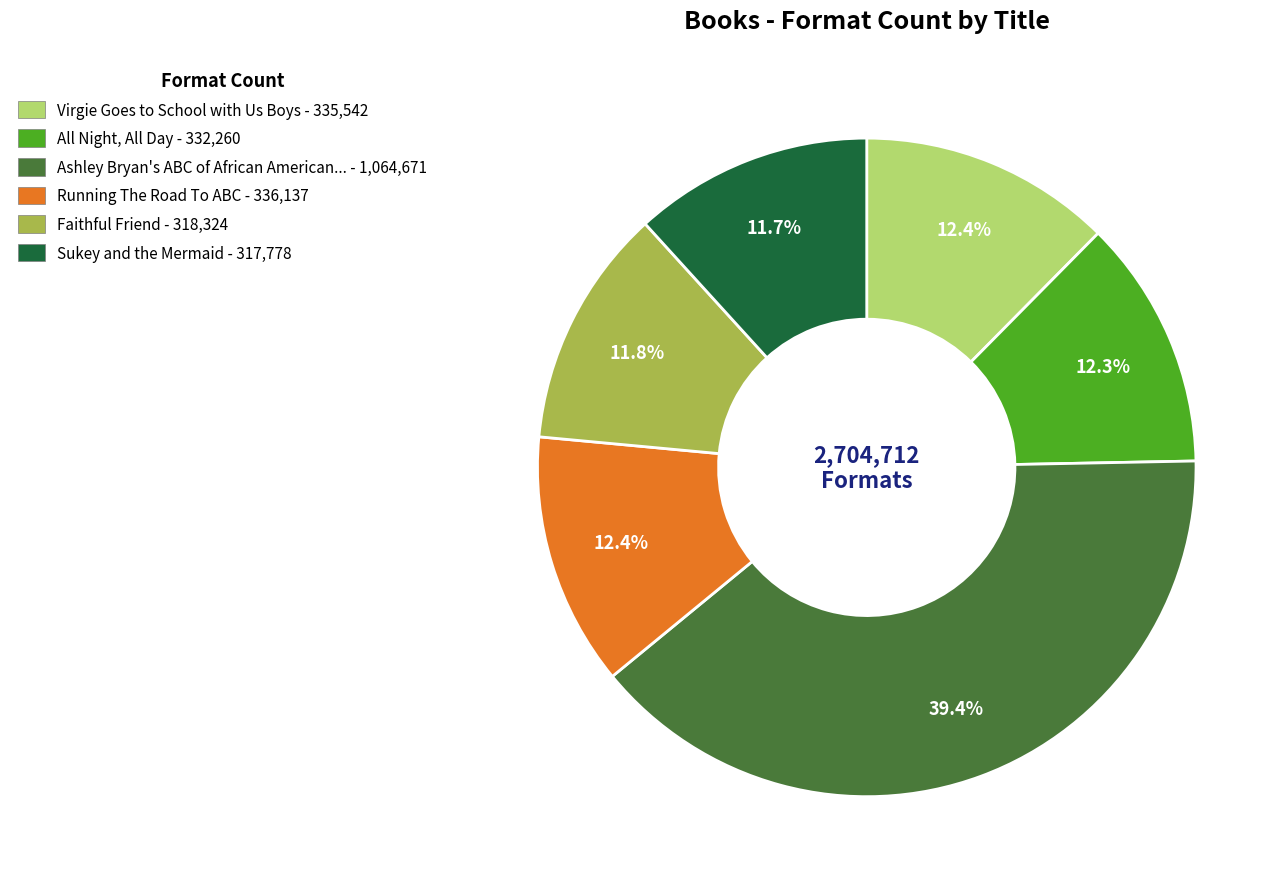

What is the largest slice in the pie chart?

Ashley Bryan's ABC of African American... - 1,064,671